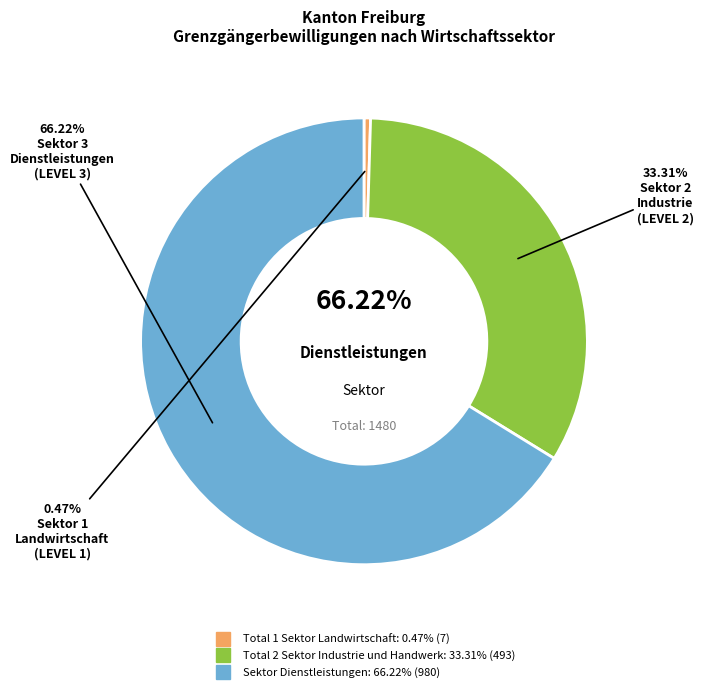

What is the smallest slice in the pie chart?

Total 1 Sektor Landwirtschaft